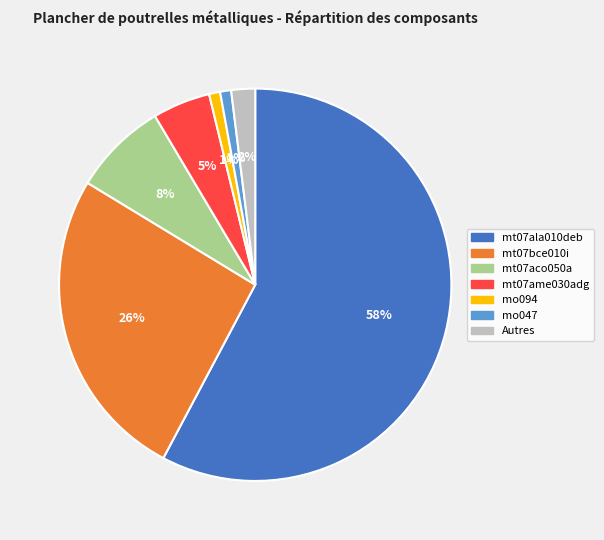

Which slice is the largest?

mt07ala010deb